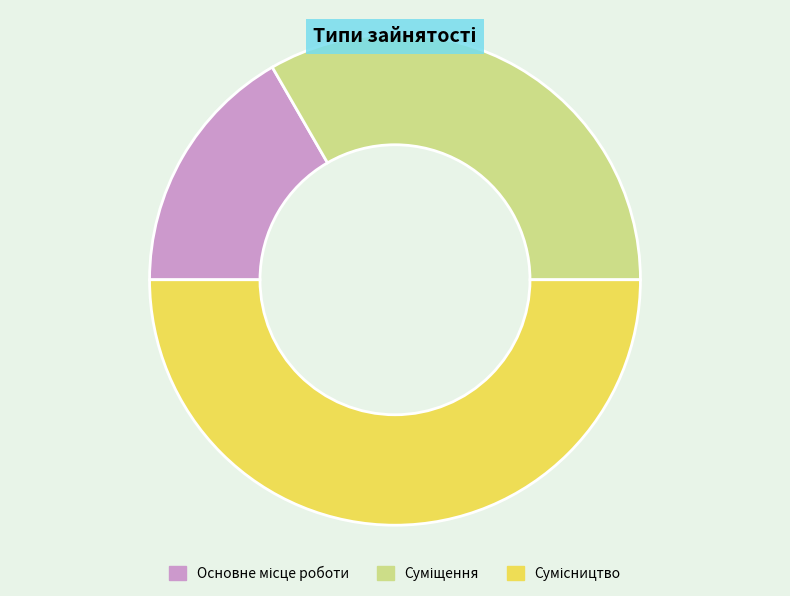

Count the number of slices in the pie.

3